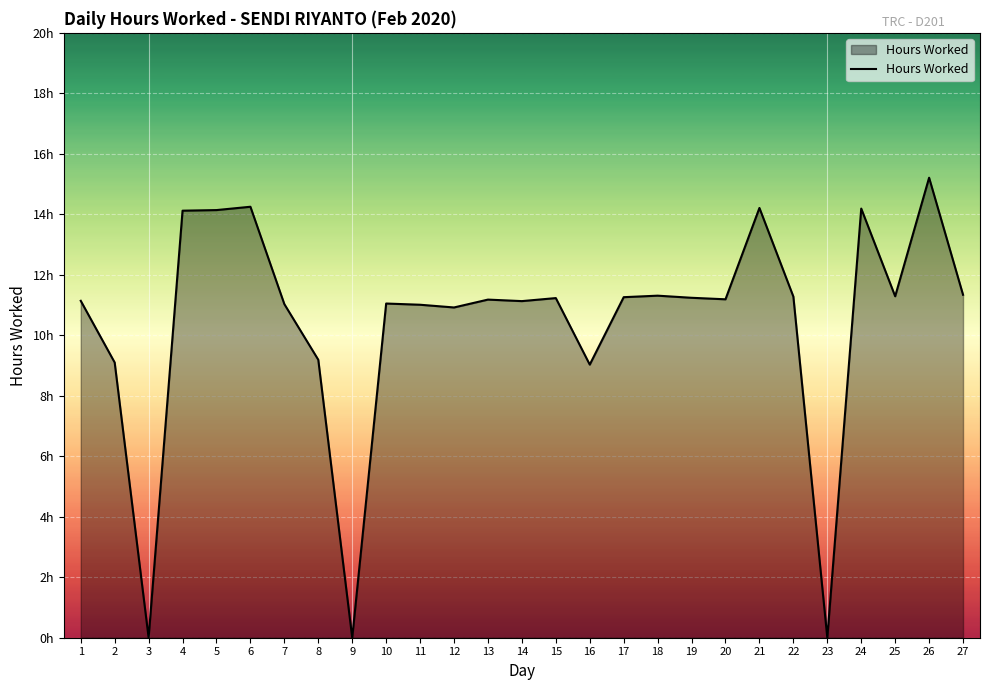

How many interior local peaks (higher than both neighbors) does the data have?

8